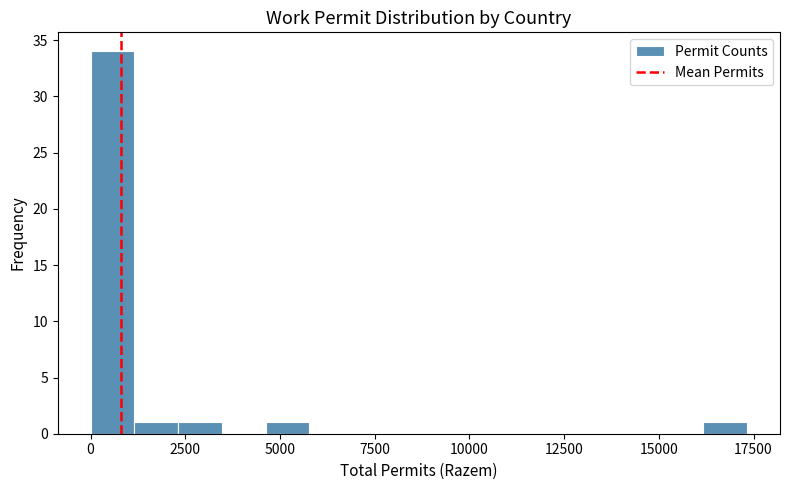

Read against the x-axis, roughly where is the centre of the tallest bar?

500